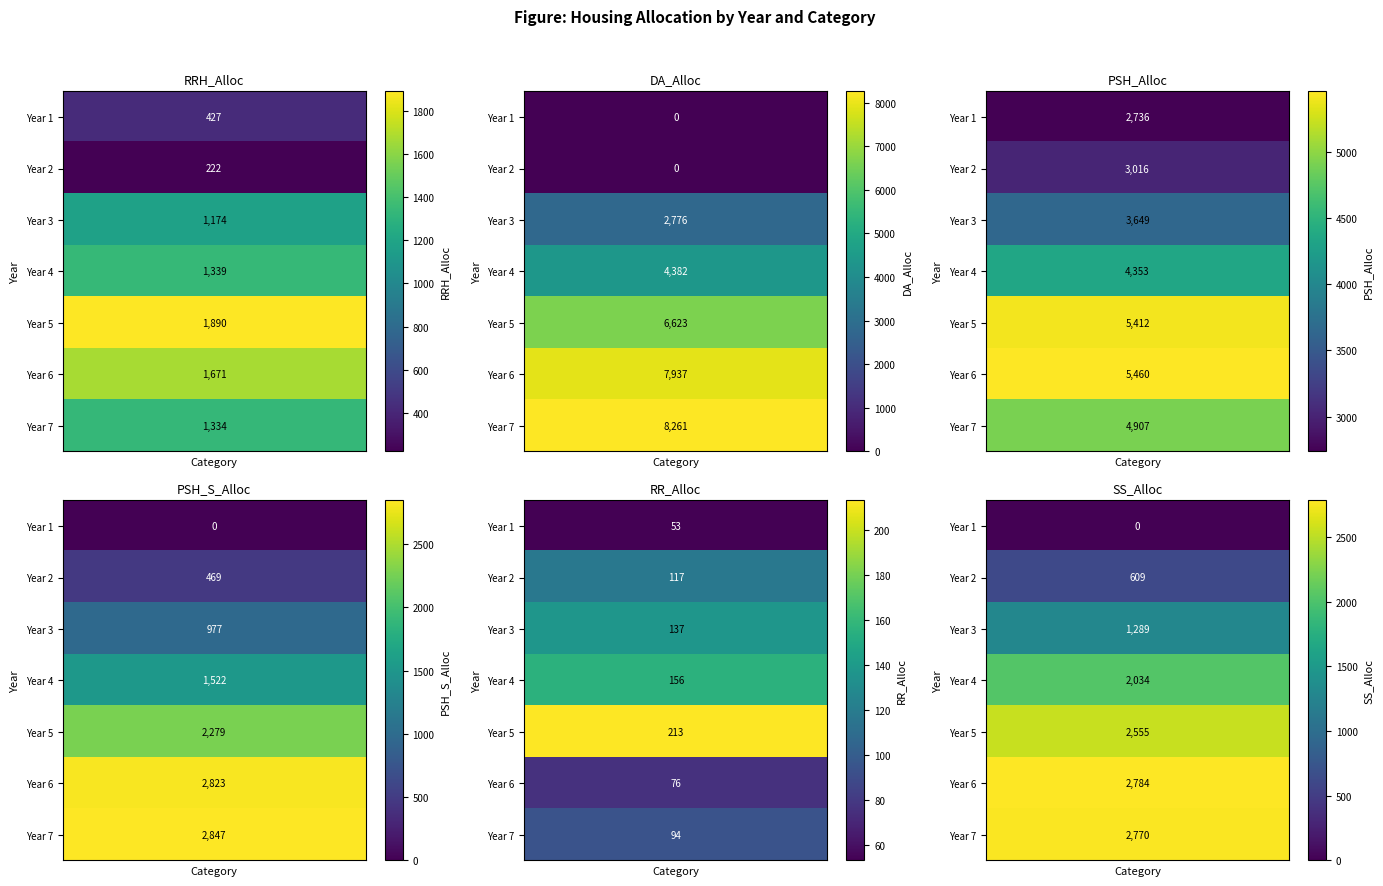

Which series has the largest total across all categories?

DA_Alloc